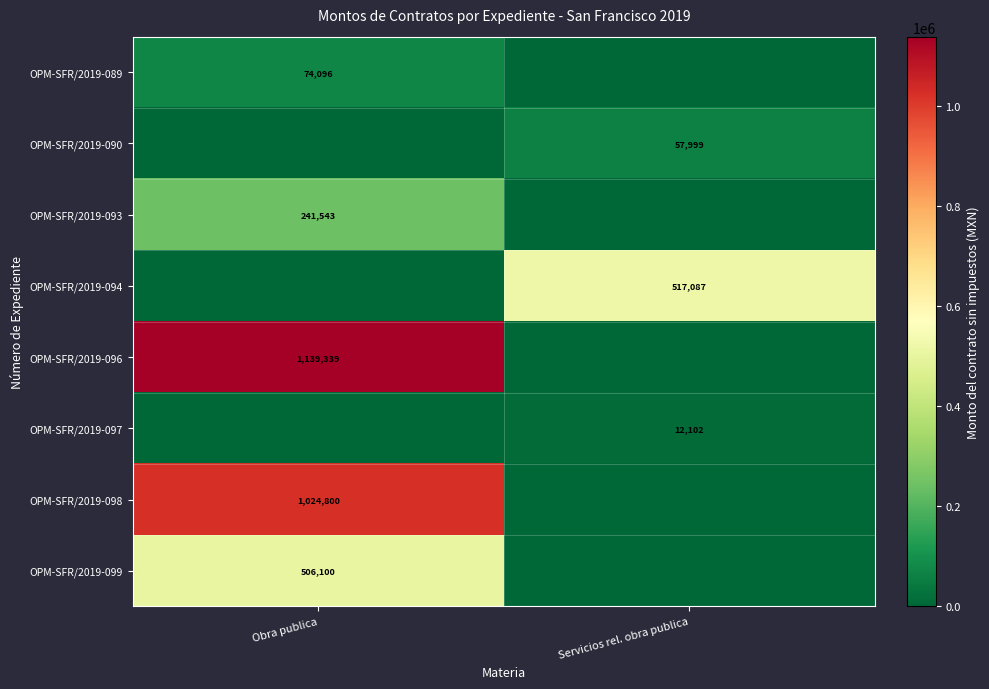

The OPM-SFR/2019-098 series shows 421187 at Obra publica. True or false?

False